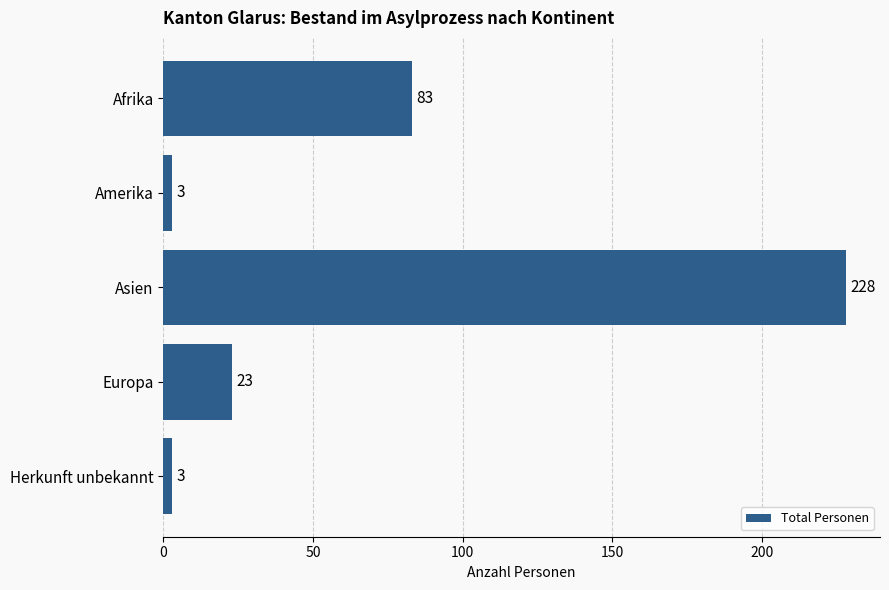

How many distinct data groups are displayed?

1